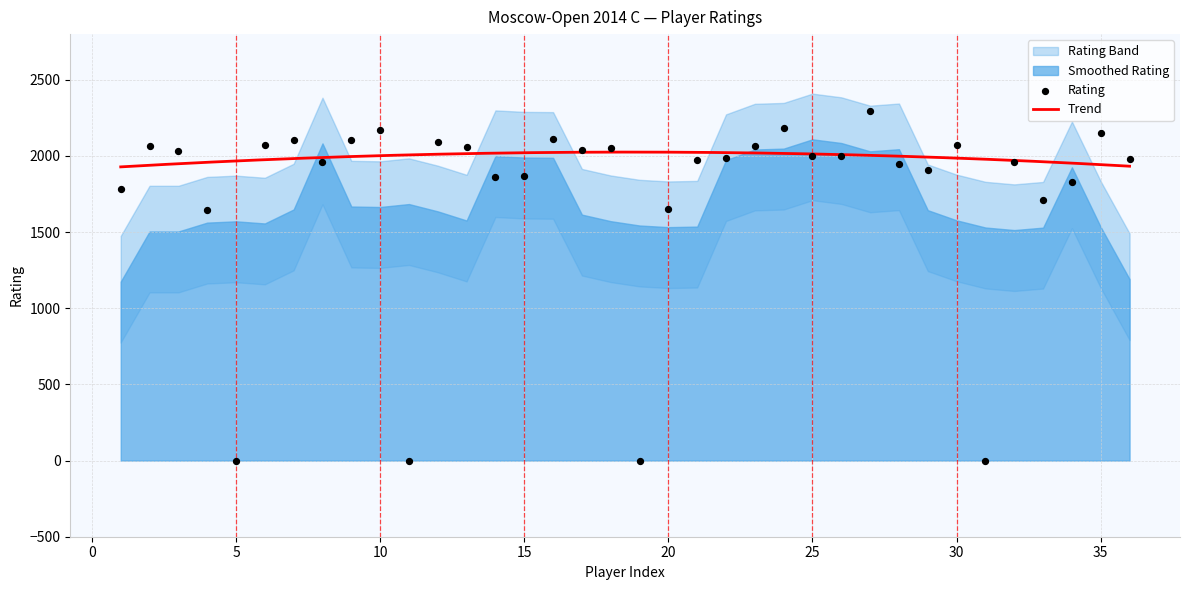

What is the ratio of the value at 29 to the value at 24?

0.9